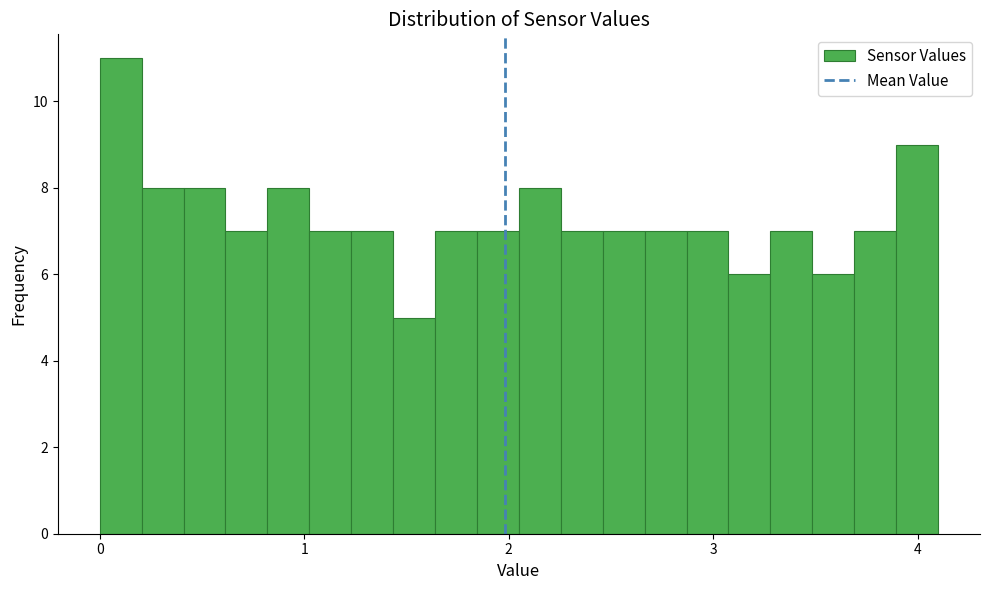

Around what value on the x-axis is the tallest bar? Give the approximate position of its centre, as read against the axis.

0.1